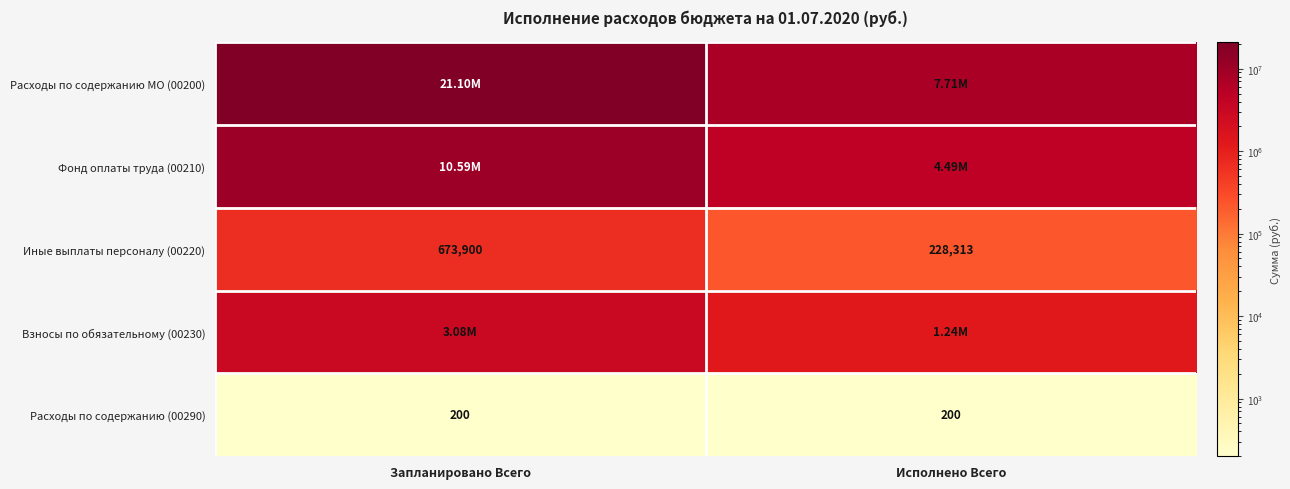

List the labels in order of Иные выплаты персоналу (00220) value, smallest first.

Исполнено Всего, Запланировано Всего